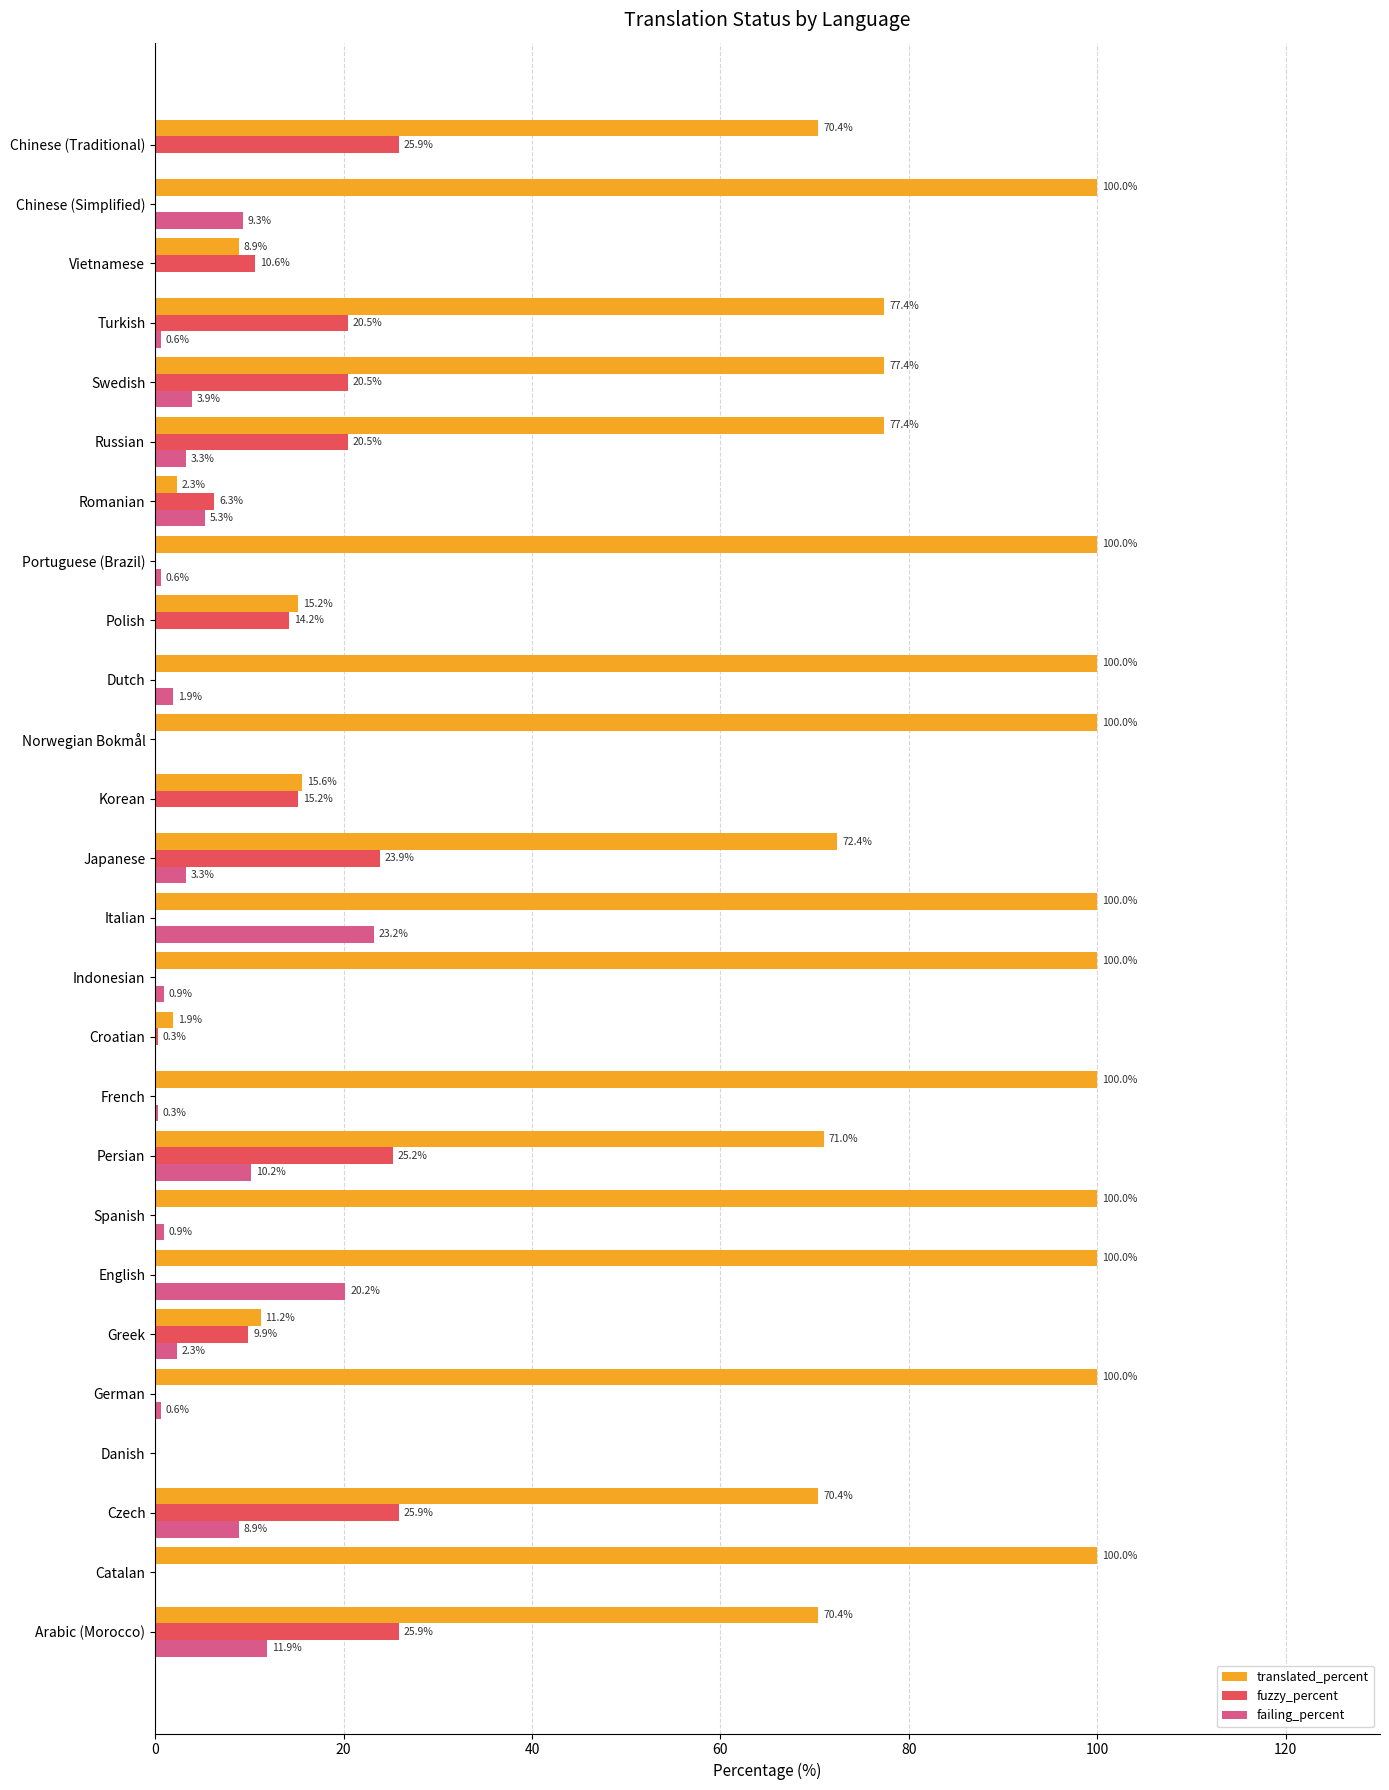

Which series has the largest total across all categories?

translated_percent